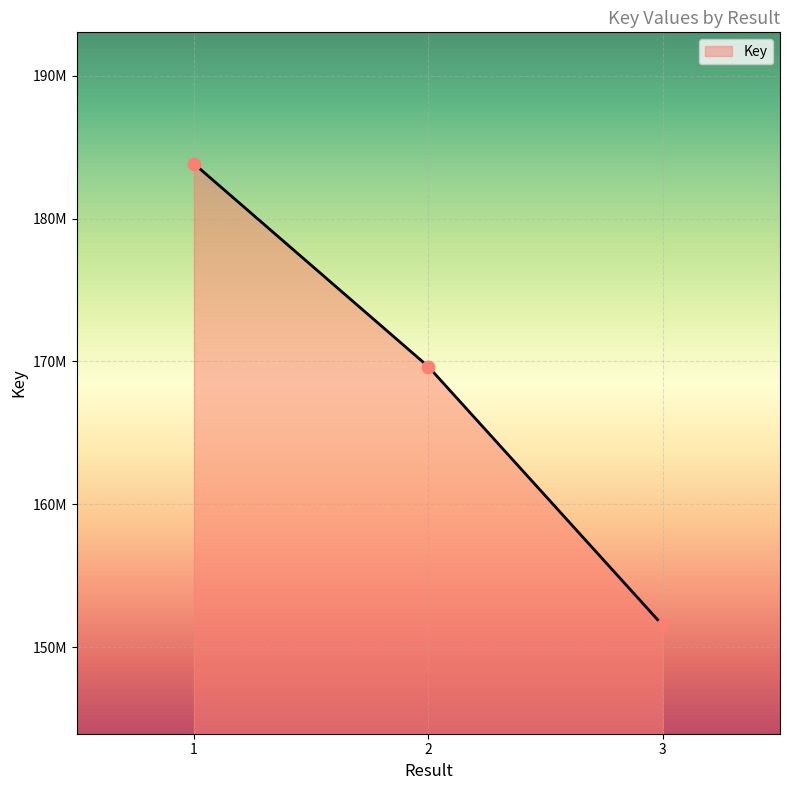

Between 1 and 3, which is larger?

1